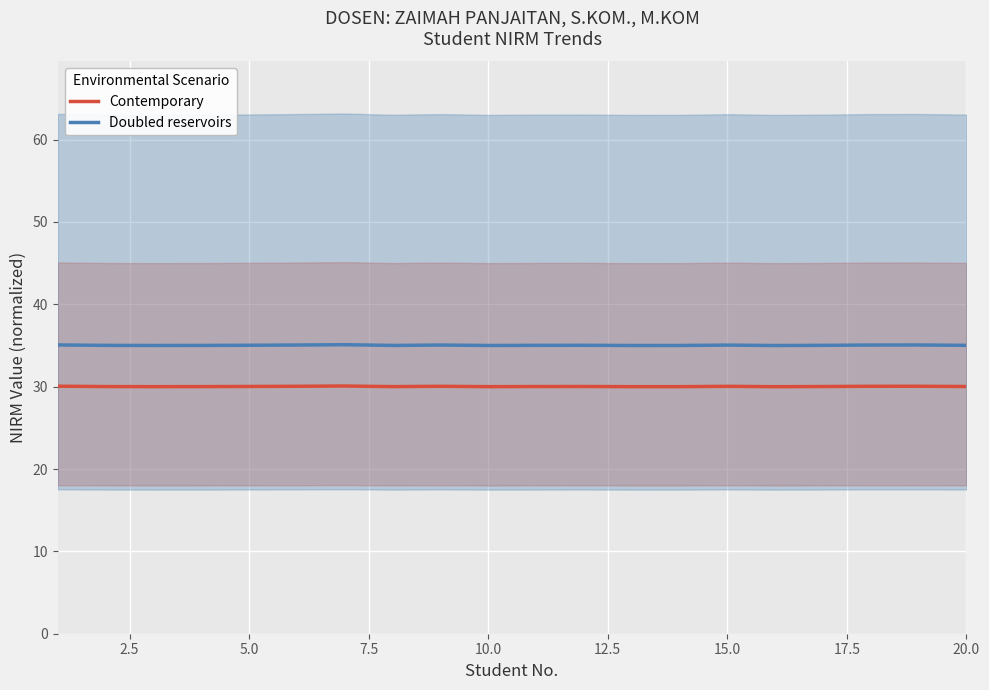

Is it true that Contemporary equals 30.0 at 20.0?

True